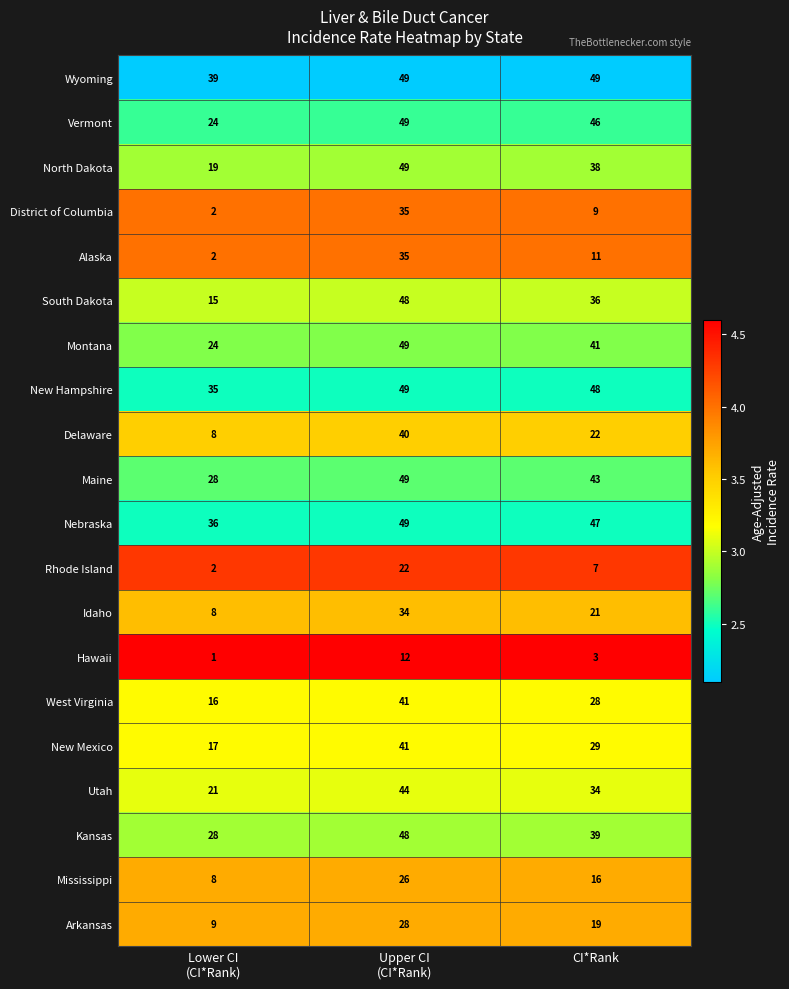

At CI*Rank, list the series in order from smallest to largest.

Hawaii, Rhode Island, District of Columbia, Alaska, Mississippi, Arkansas, Idaho, Delaware, West Virginia, New Mexico, Utah, South Dakota, North Dakota, Kansas, Montana, Maine, Vermont, Nebraska, New Hampshire, Wyoming